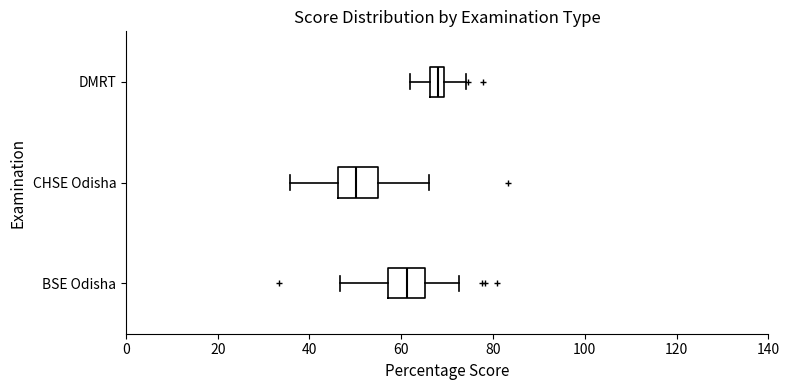

Which box has the furthest to the right median line?

DMRT